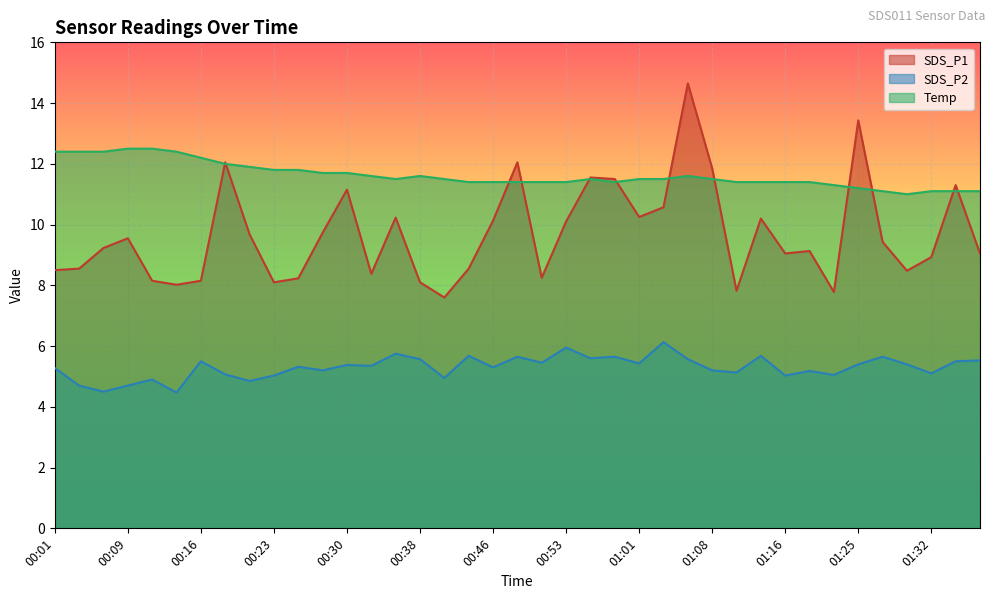

How many lines are shown in the chart?

3